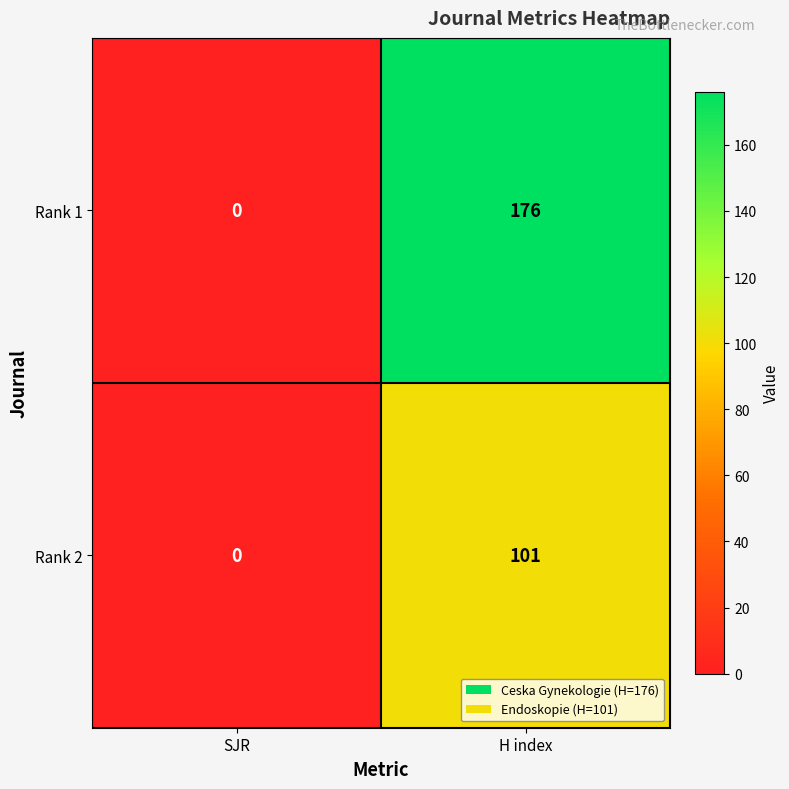

Between SJR and H index, which series saw the biggest shift?

Rank 1